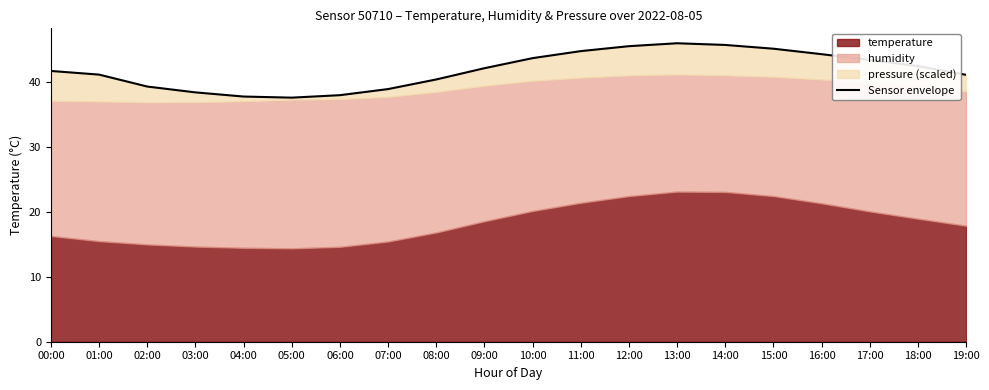

What is the change in value from 03:00 to 17:00?

+5.0